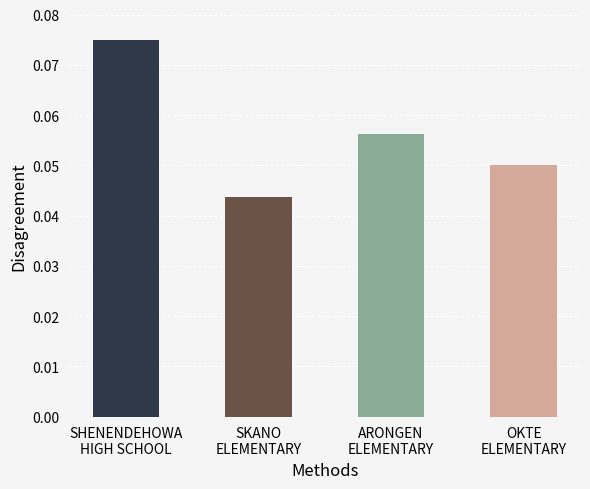

List the labels in order of value, smallest first.

SKANO
ELEMENTARY, OKTE
ELEMENTARY, ARONGEN
ELEMENTARY, SHENENDEHOWA
HIGH SCHOOL